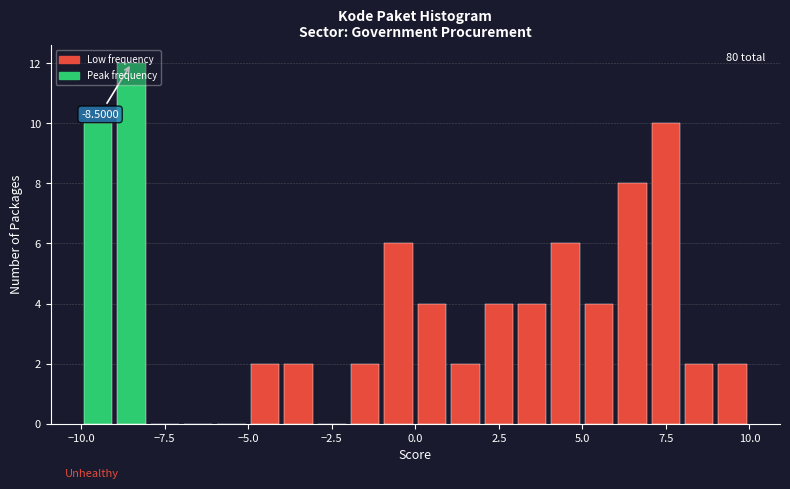

Around what value on the x-axis is the tallest bar? Give the approximate position of its centre, as read against the axis.

-8.5